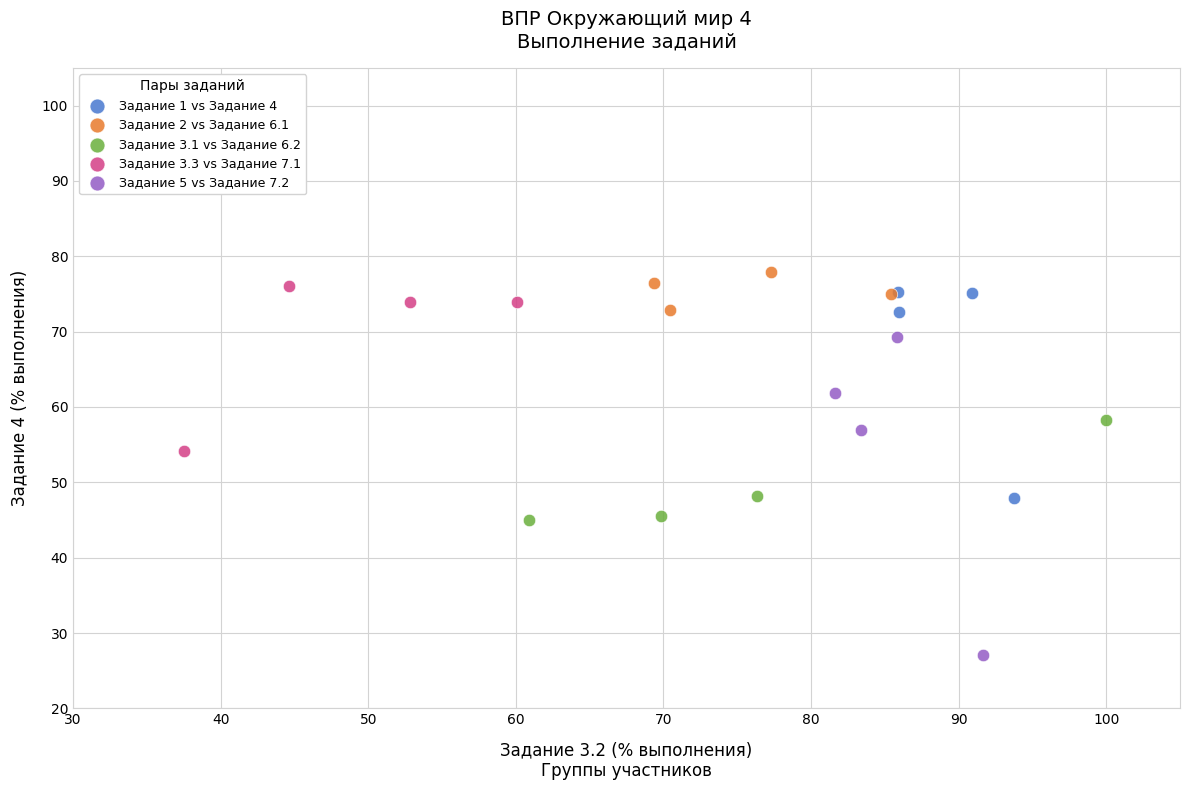

Which series reaches the maximum Y coordinate?

Задание 2 vs Задание 6.1